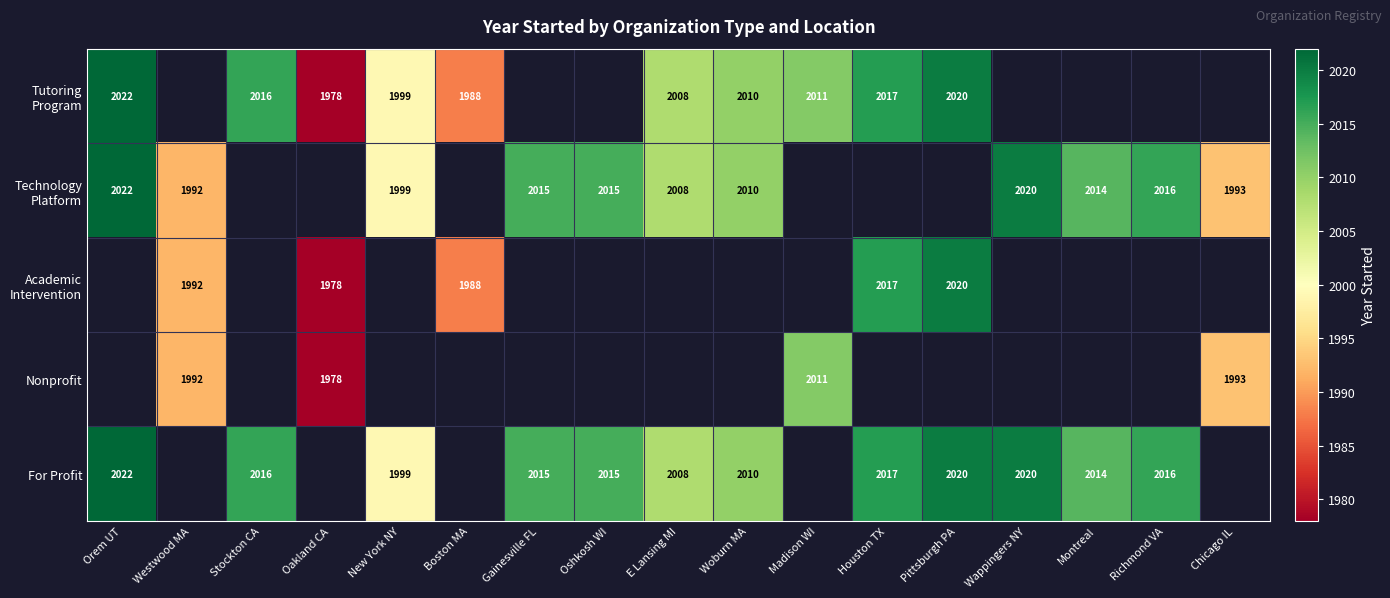

How many categories are shown in the chart?

17